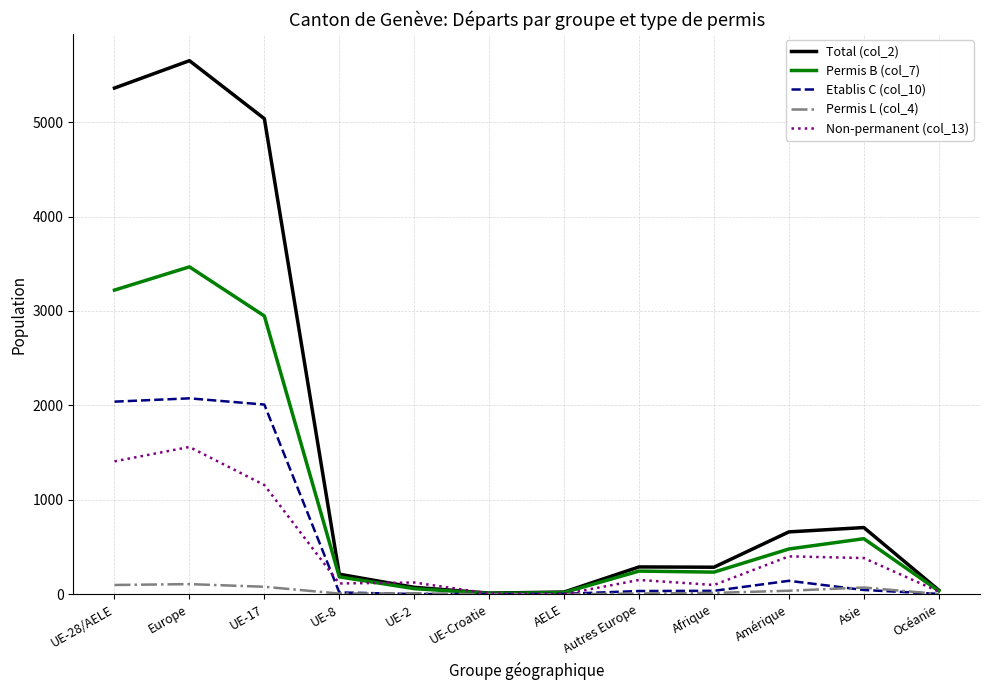

What is the difference between the Permis L (col_4) values at UE-17 and Afrique?

65